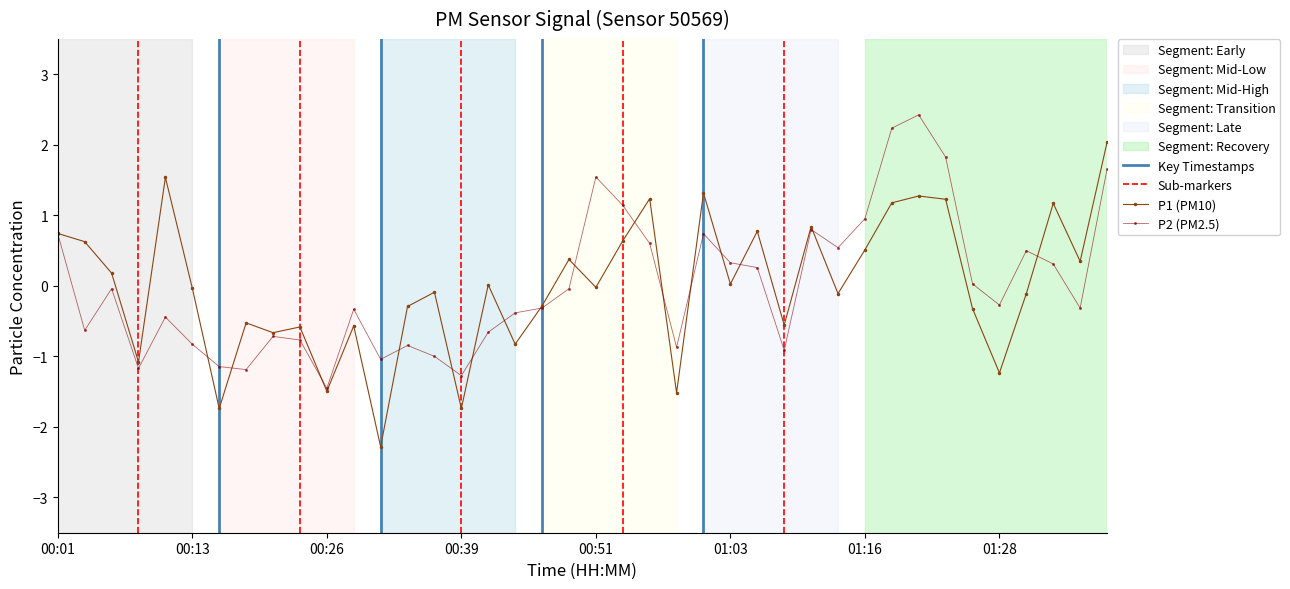

What is the difference between the maximum and minimum values in the P1 series?

4.3